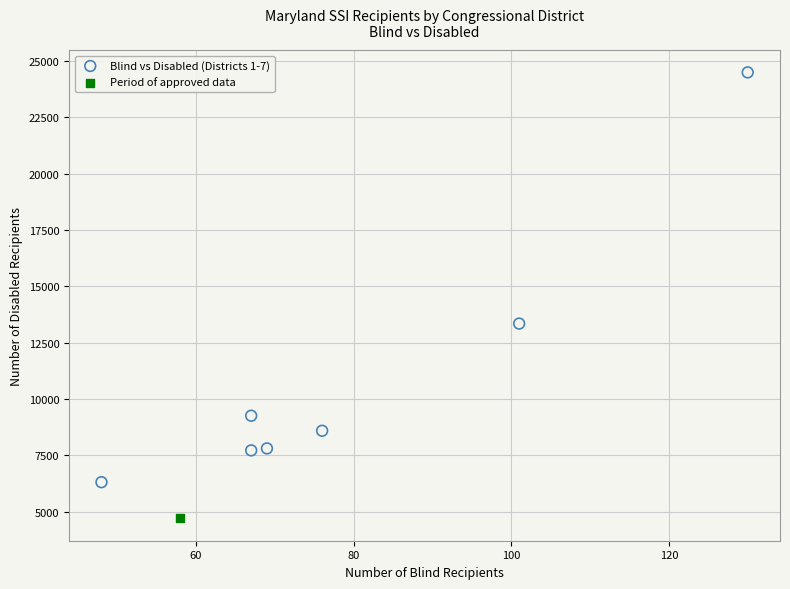

What are all the series names shown in the legend?

Blind vs Disabled (Districts 1-7), Period of approved data